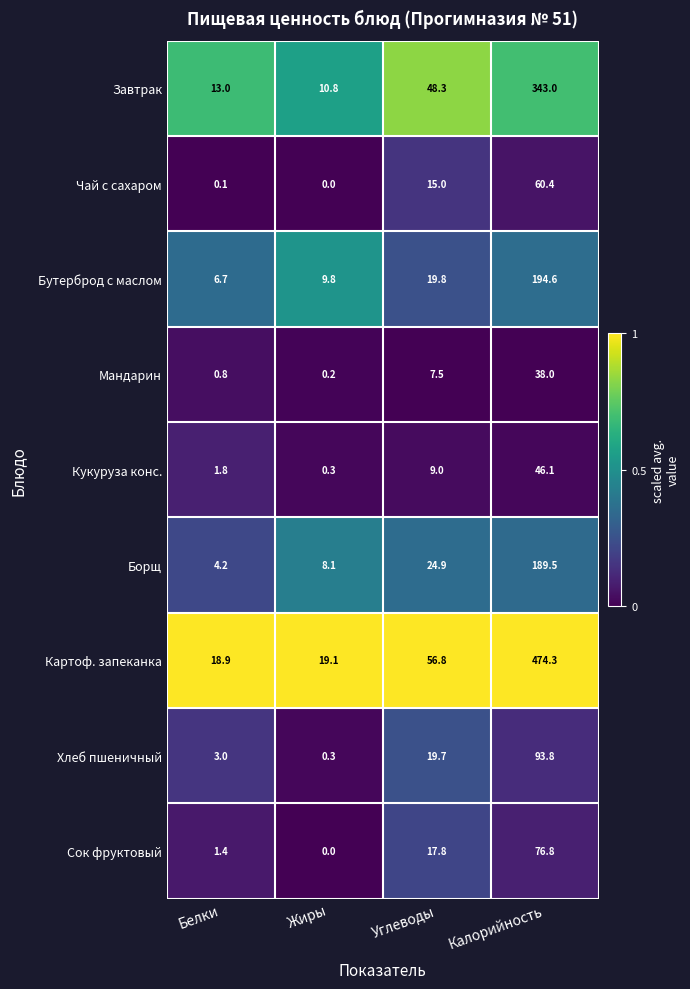

Where is Хлеб пшеничный nearest to the value 47?

Углеводы